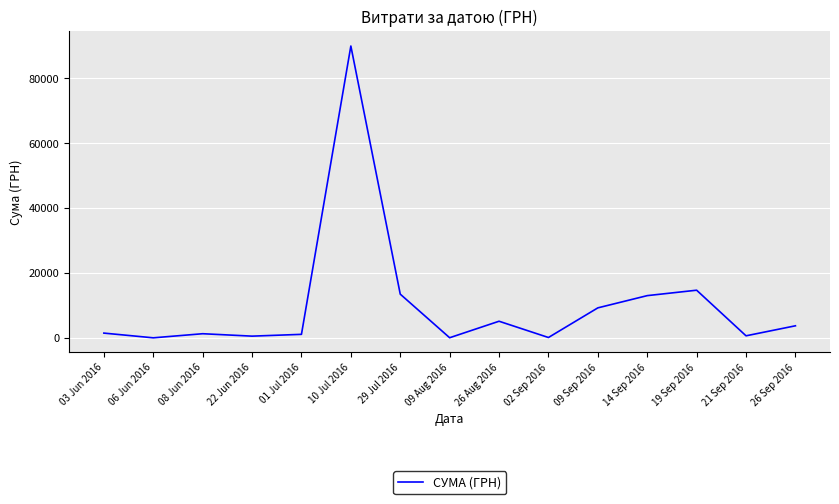

Where is the data nearest to the value 45054?

19 Sep 2016